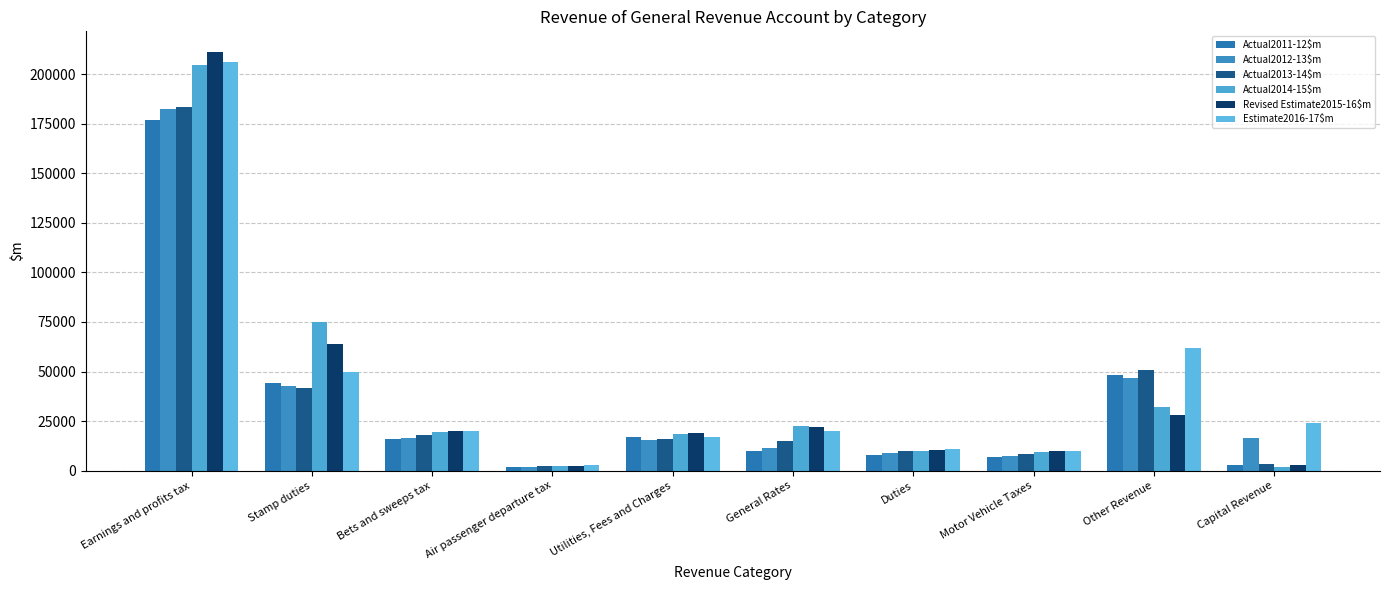

Which series has the largest range (max minus min)?

Revised Estimate2015-16$m